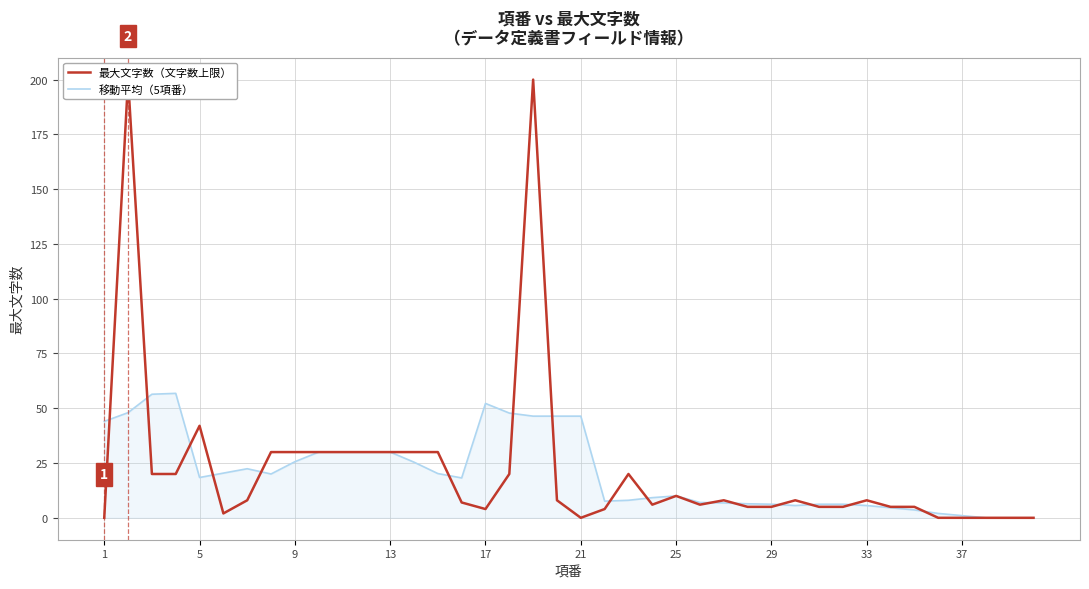

What is the greatest value displayed?

200.0